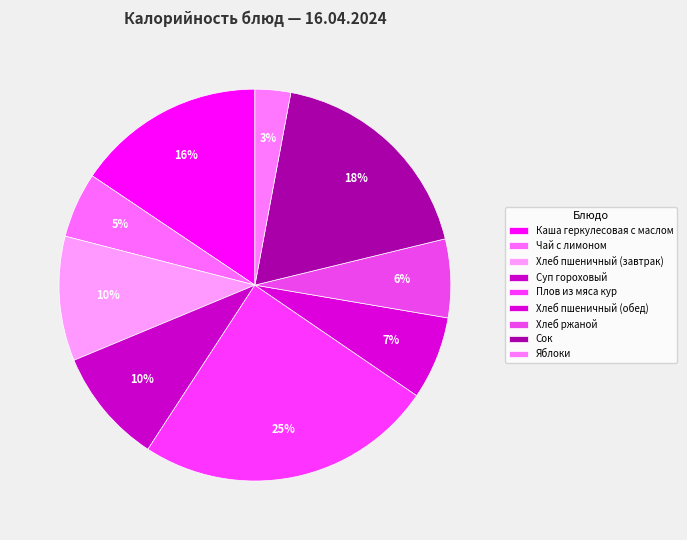

To the nearest percent, what is the average slice percentage?

11%